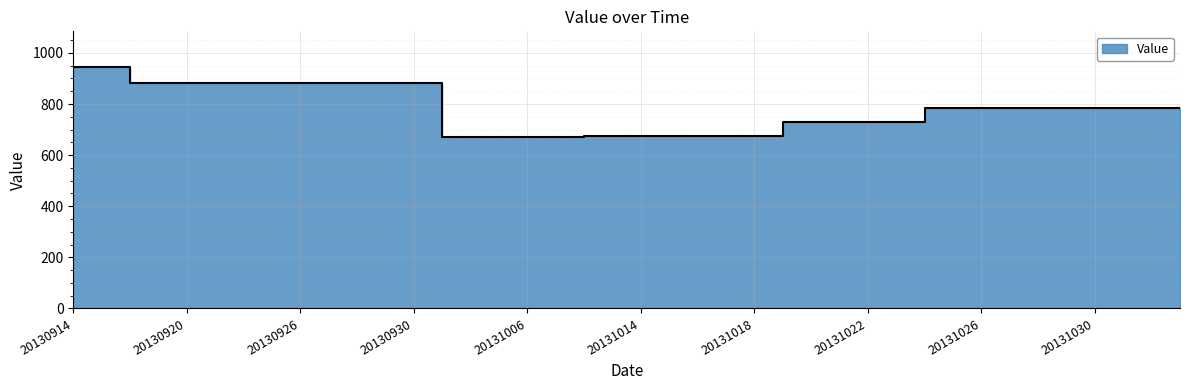

Approximately how many times larger is the value at 20131024 compared to 20131103?

1.0